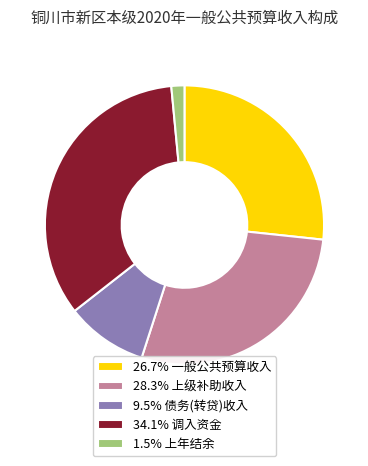

Is there any slice that represents more than half of the pie?

No